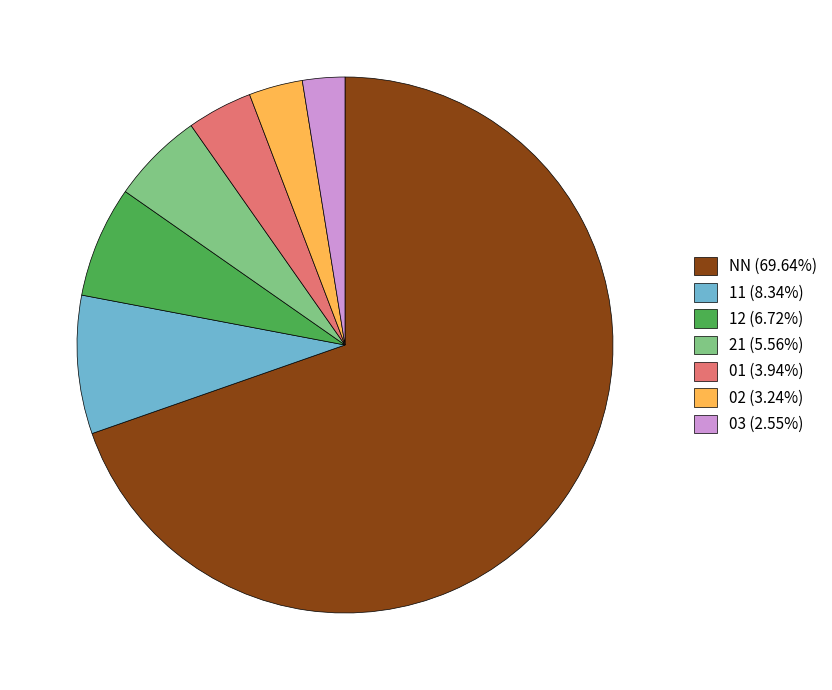

True or false: 03 accounts for 3% of the total.

True